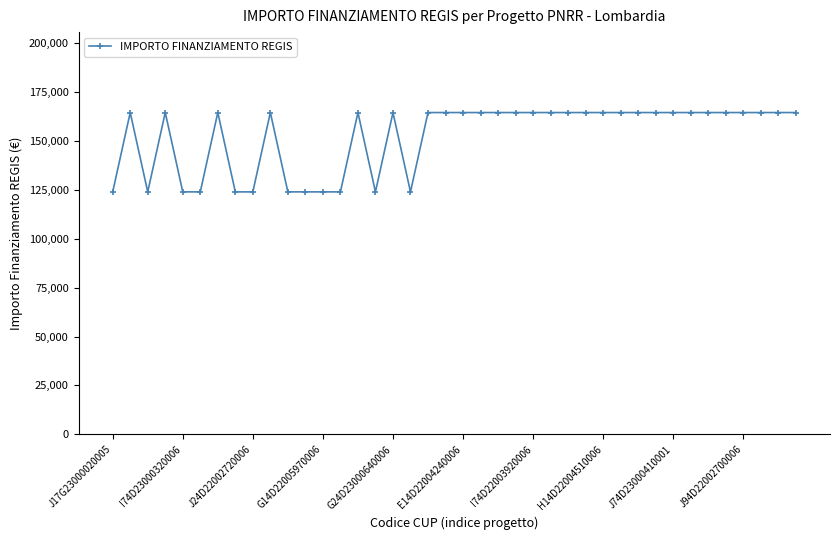

What is the sum of all values?

6098573.3